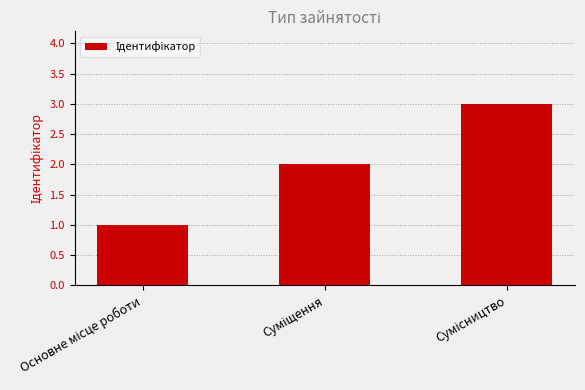

What is the sum of all values?

6